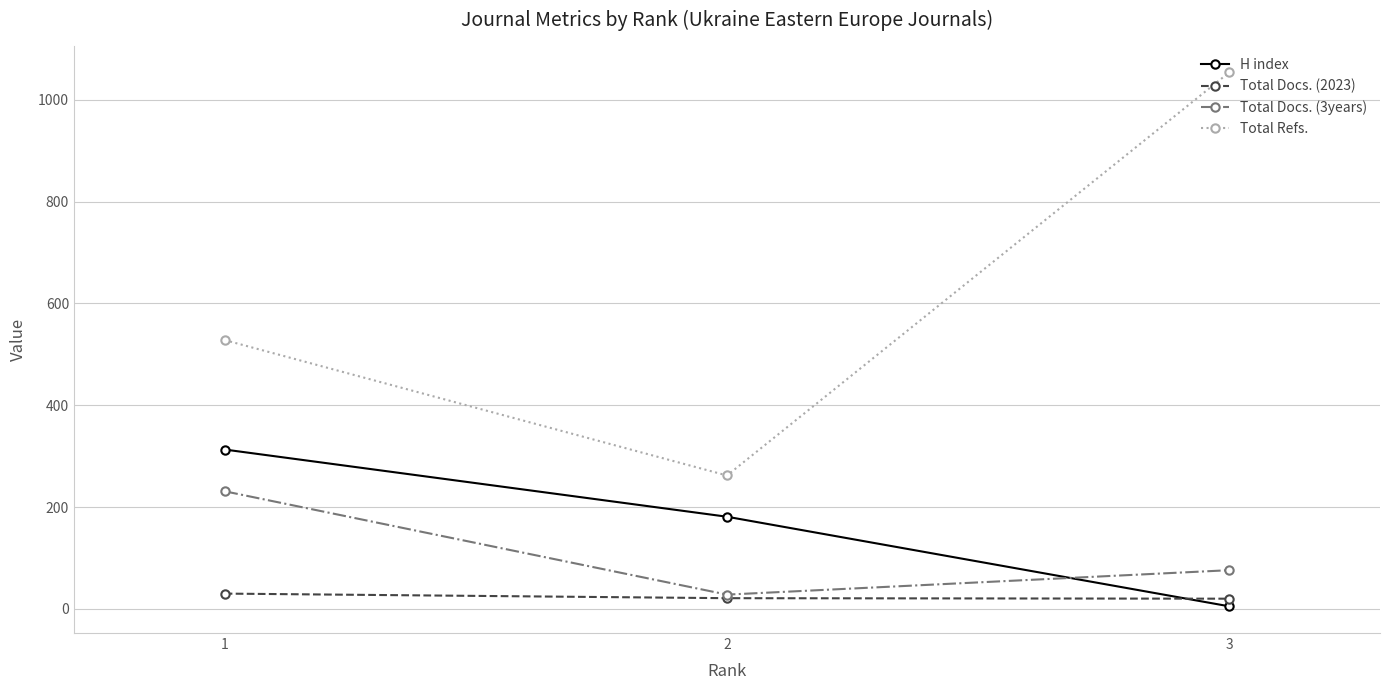

What is the spread (max minus min) of values at 2?

241